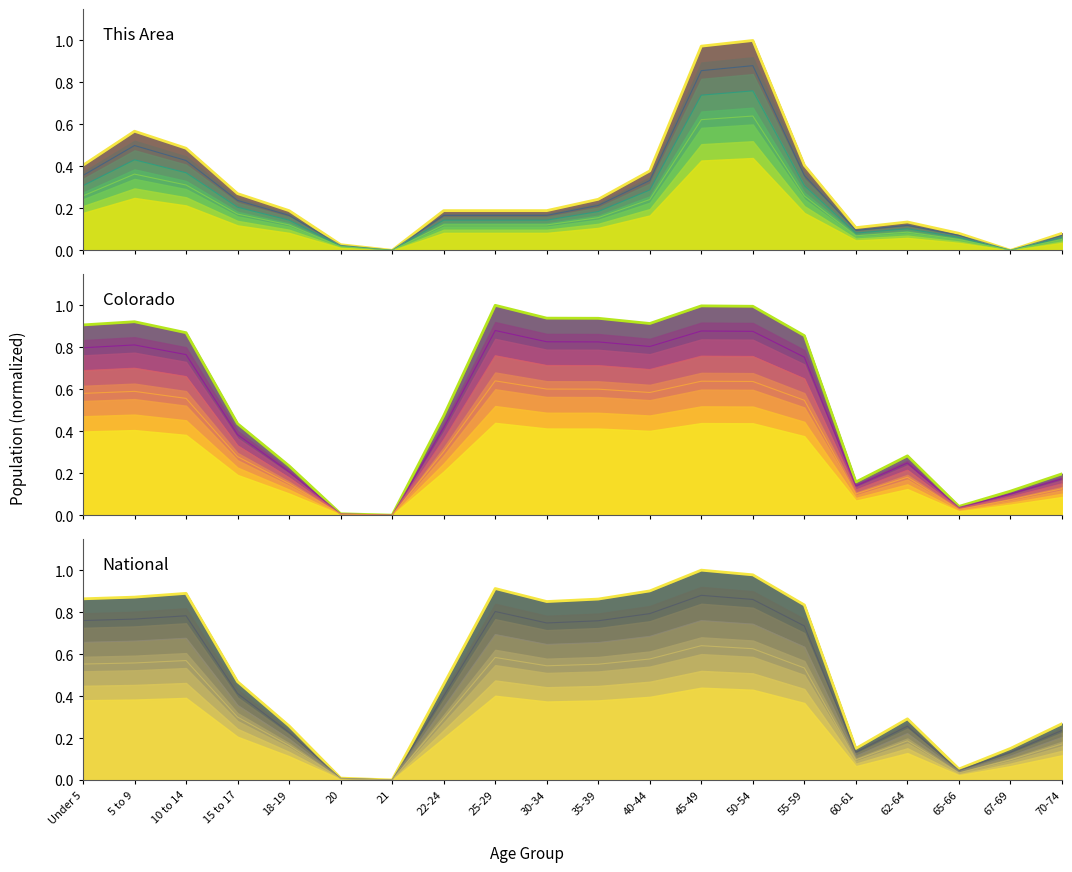

What are all the series names shown in the legend?

This Area, Colorado, National